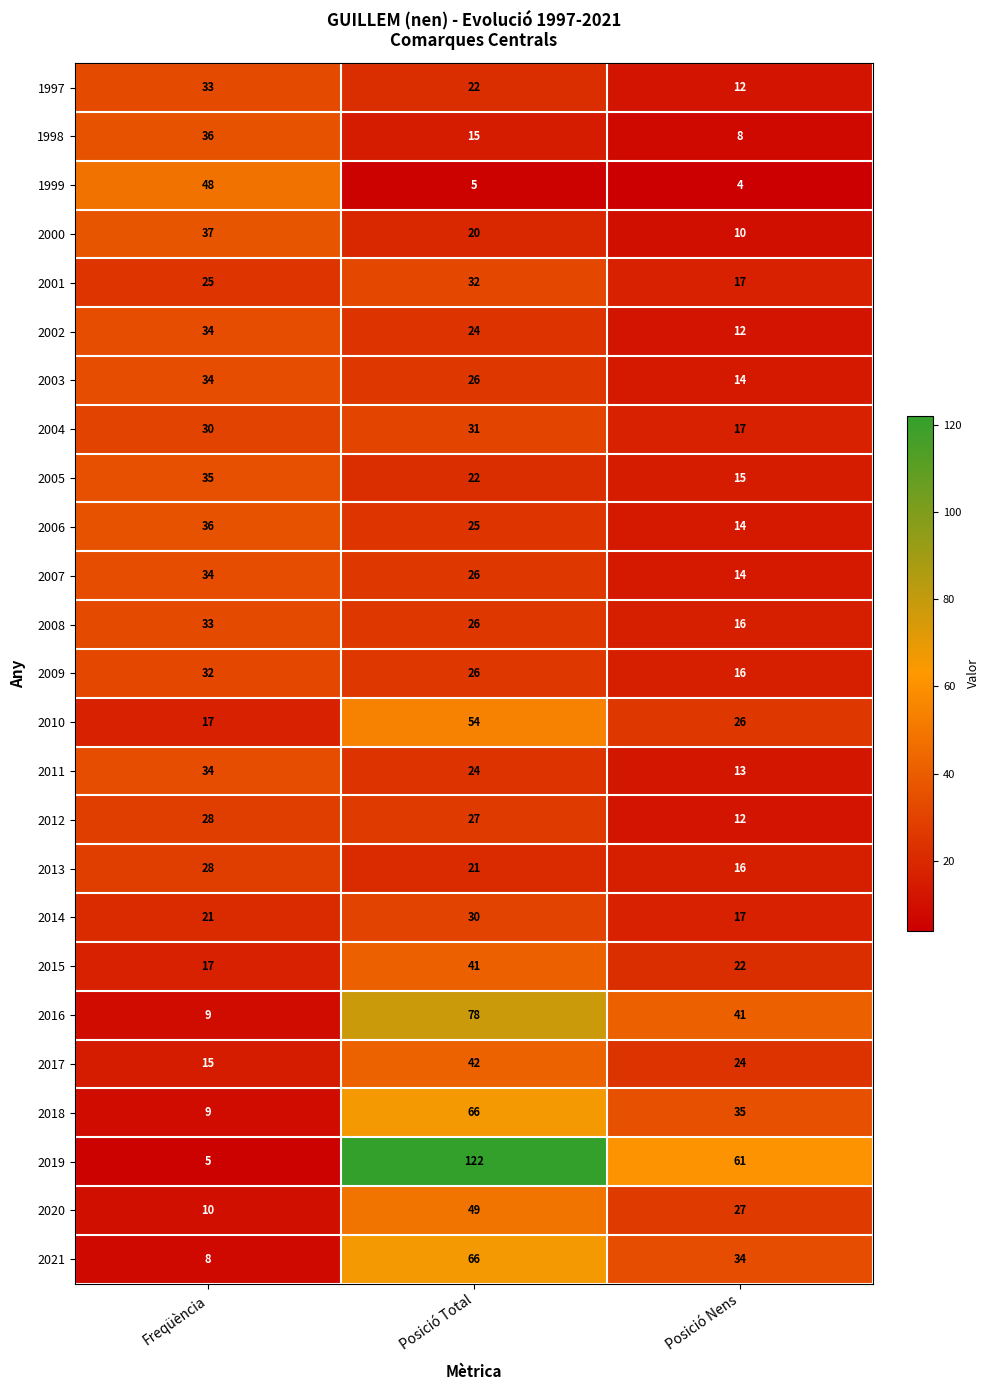

Which category has the highest value across all series?

Posició Total